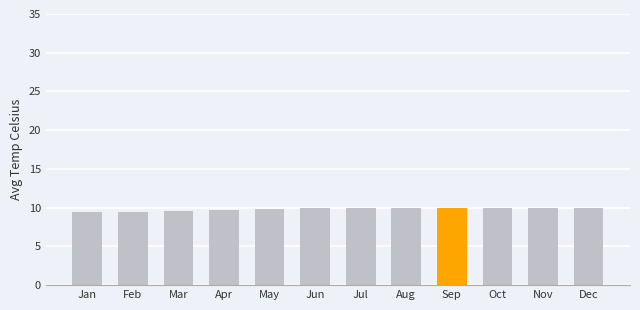

What is the ratio of the value at Aug to the value at Jan?

1.1